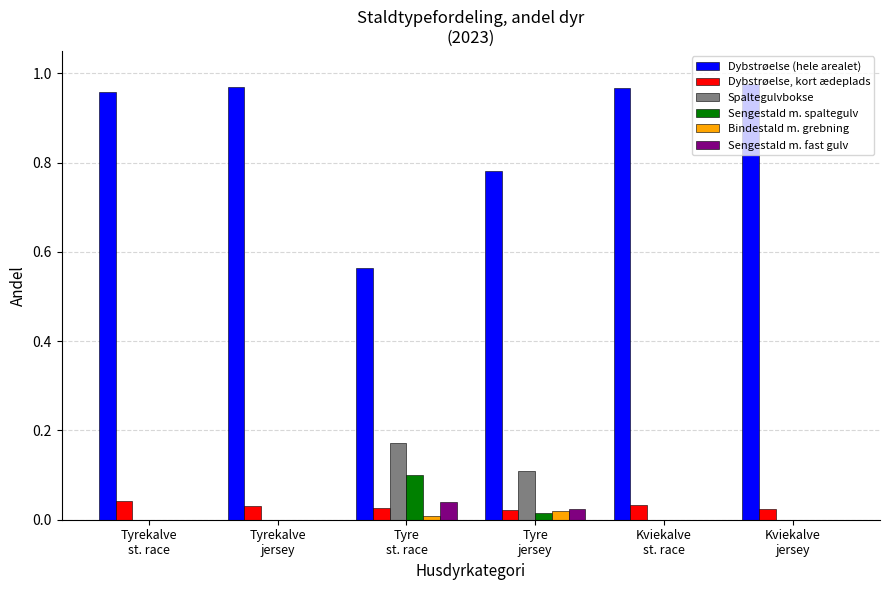

Which series has the largest total across all categories?

Dybstrøelse (hele arealet)